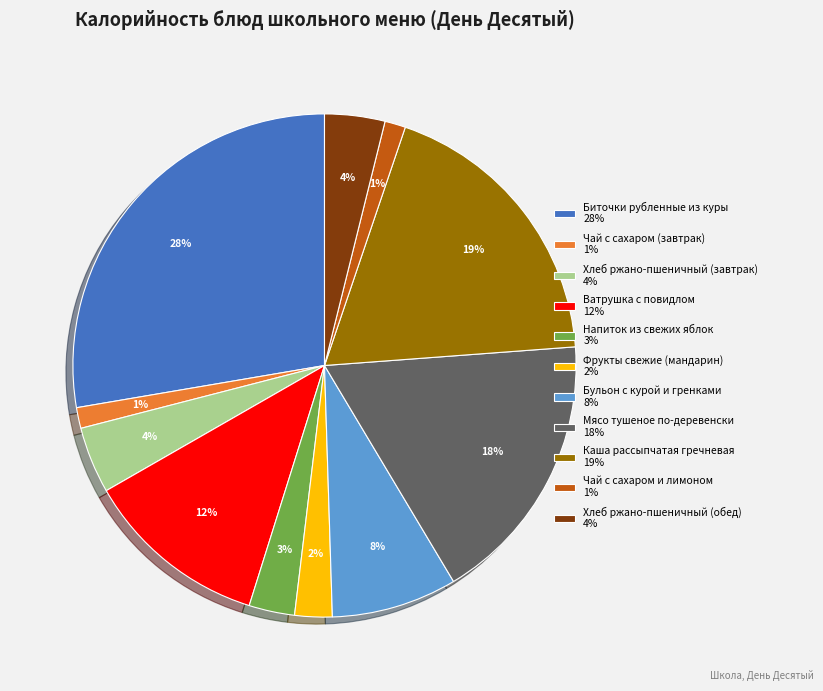

Is there any slice that represents more than half of the pie?

No